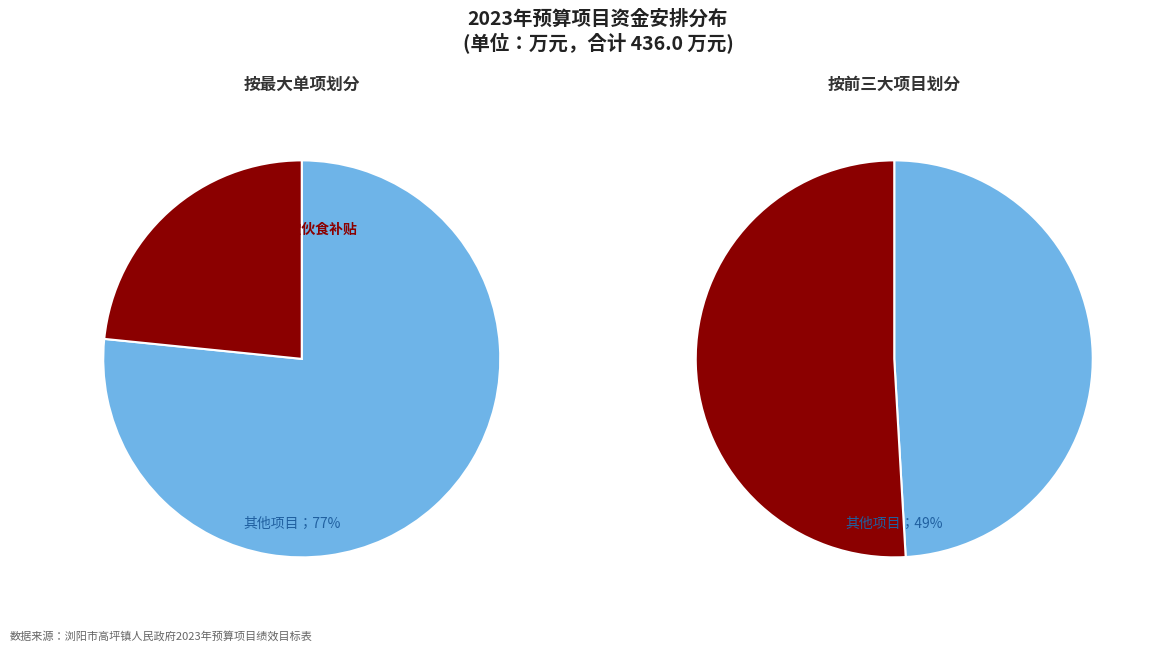

What is the total percentage of 小溪河流域水环境综合治理项目 and 无偿献血补助经费?

9.4%